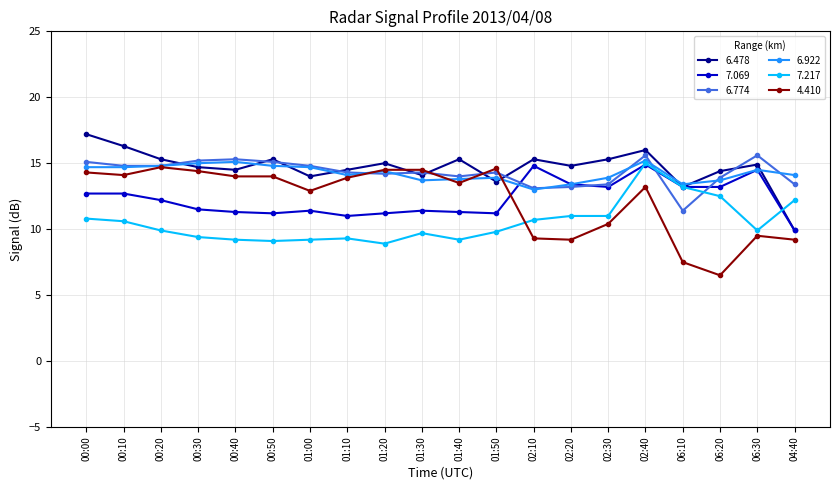

What is the difference between the 7.069 values at 00:10 and 02:40?

2.2